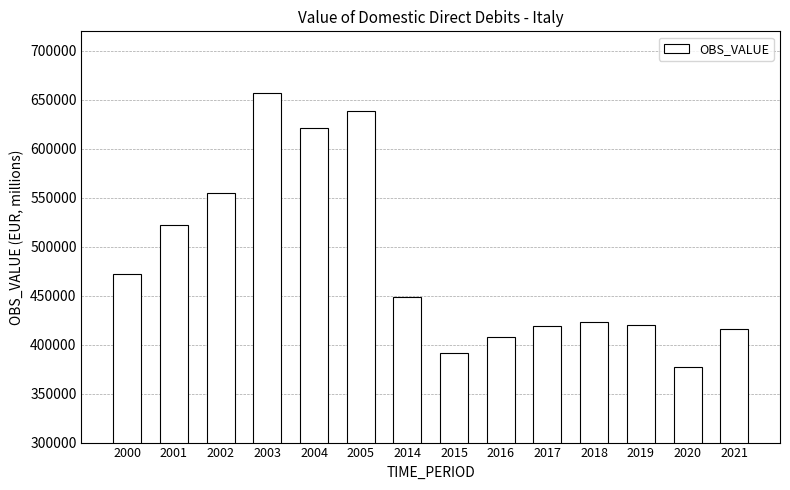

Is it true that the value at 2020 is 376769.2?

True